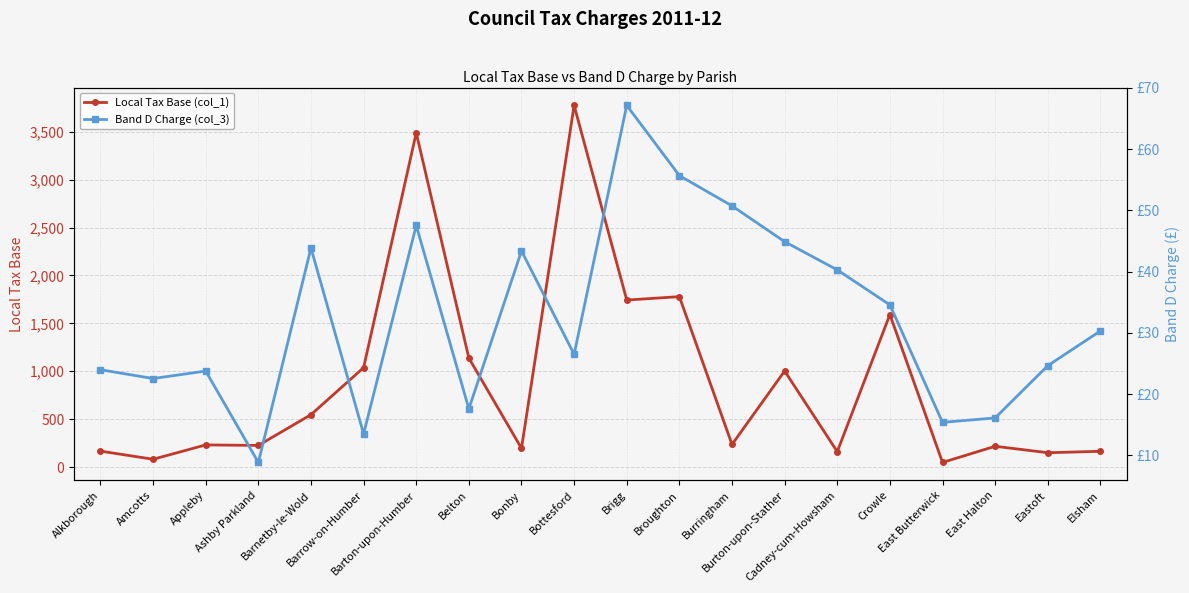

What is the sum of the Band D Charge (col_3) values at East Butterwick and Amcotts?

37.9